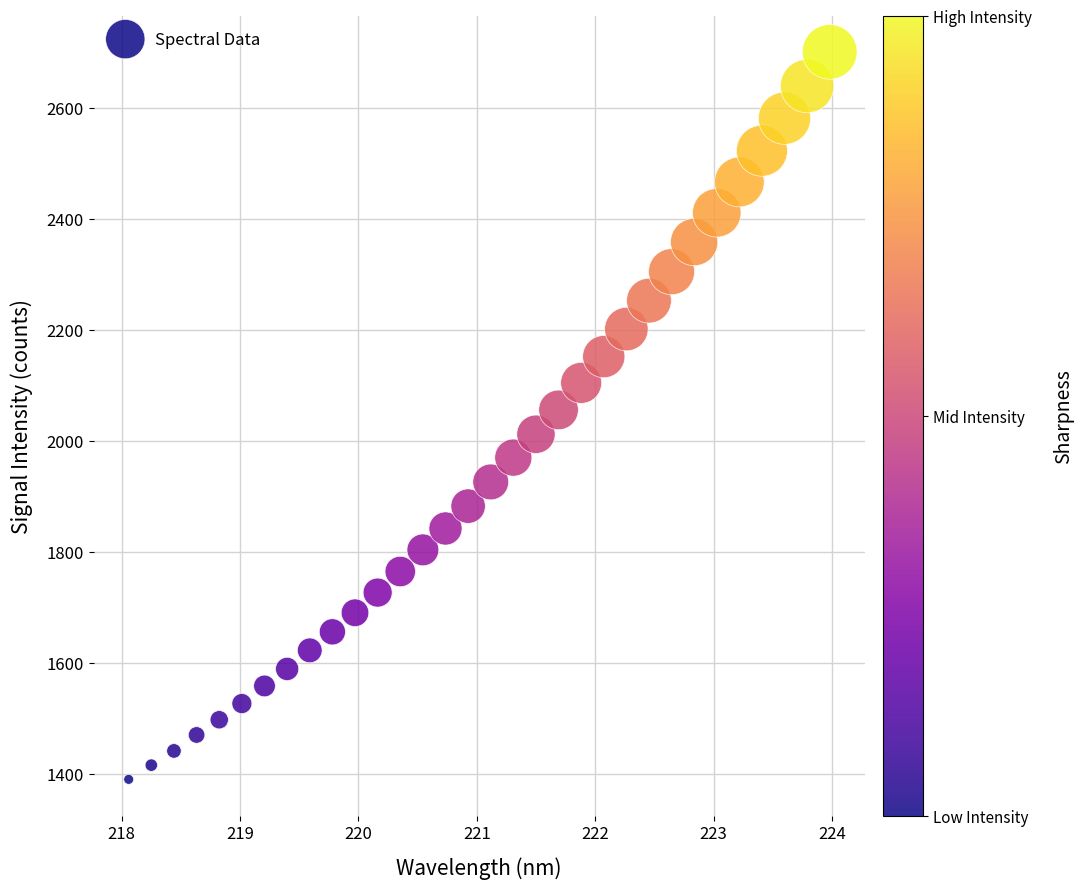

What is the range of Y values (max minus min)?

1310.4